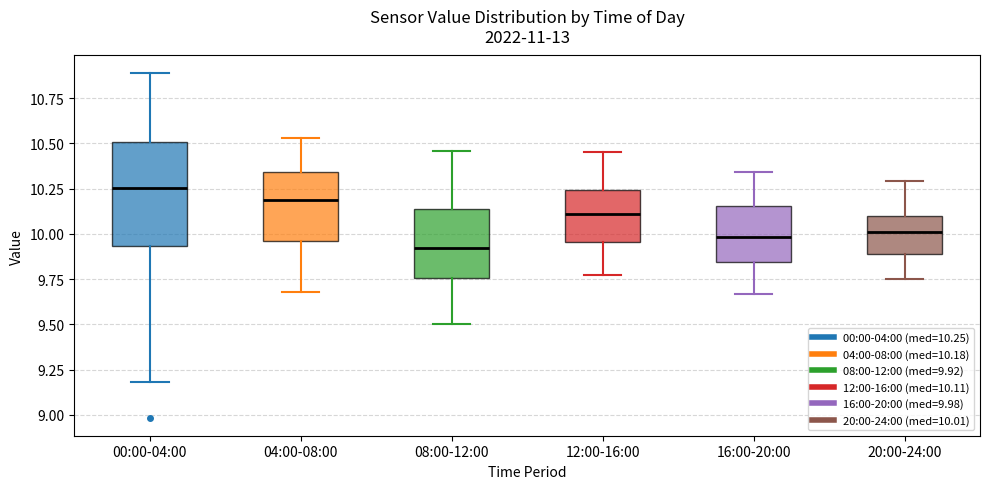

Which box's median line is the highest?

00:00-04:00